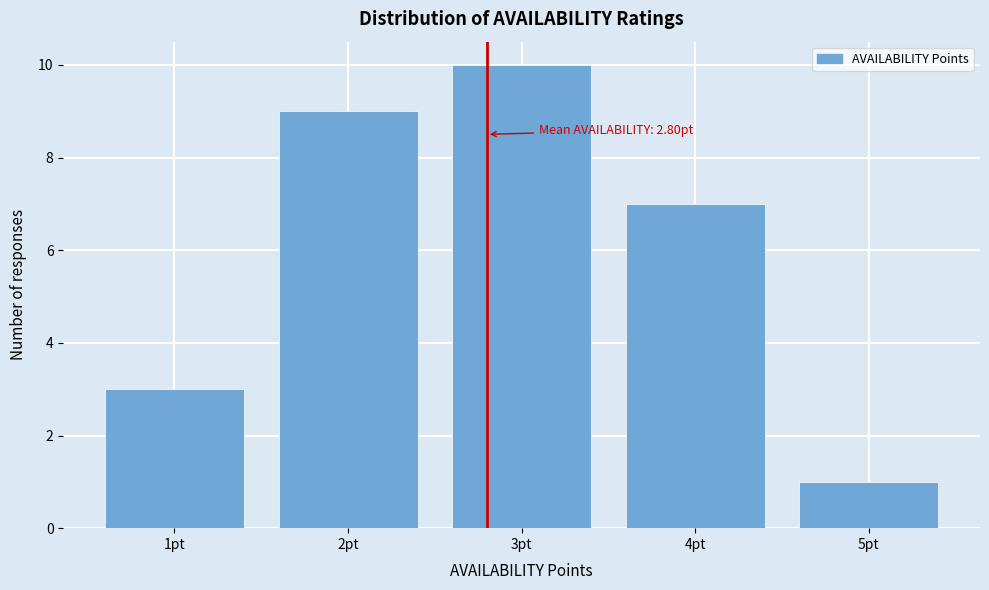

Which range on the x-axis has the tallest bar?

2.5 to 3.5